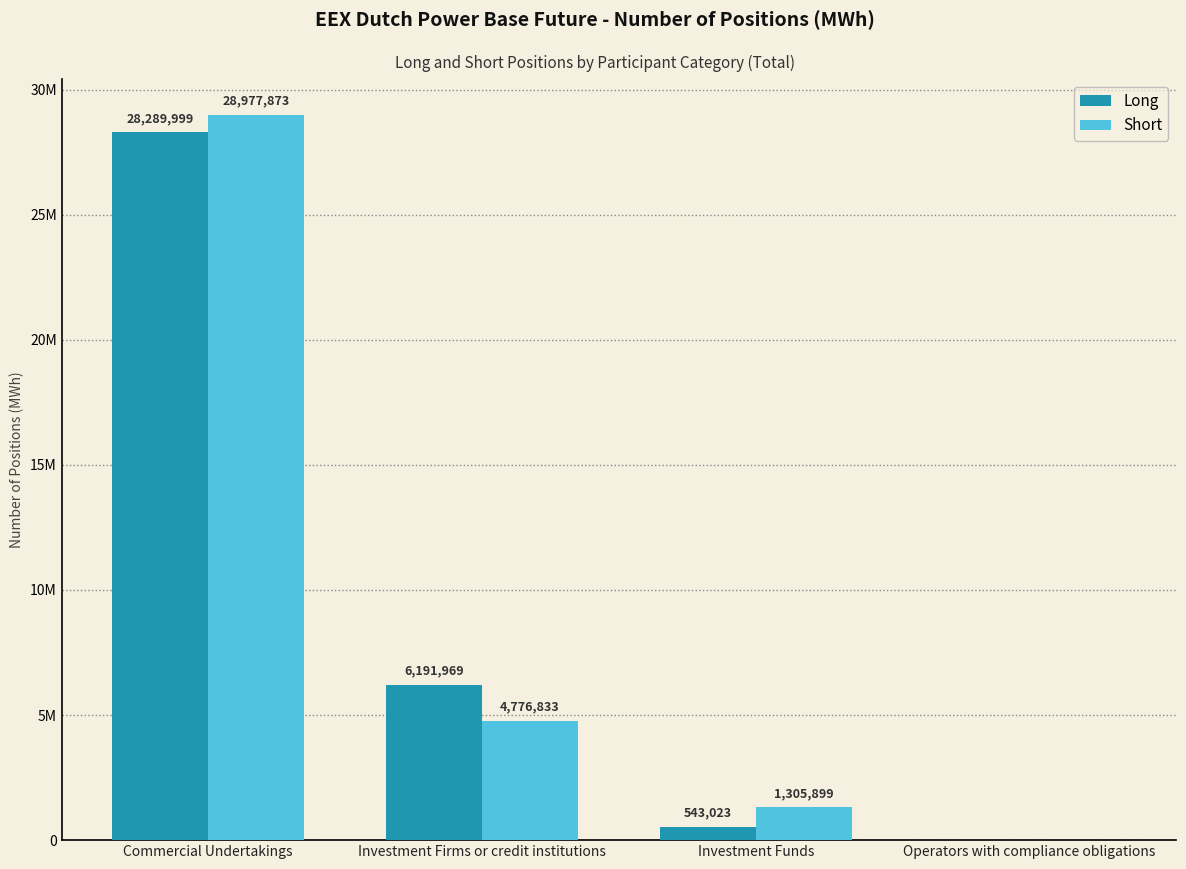

What are all the series names shown in the legend?

Long, Short